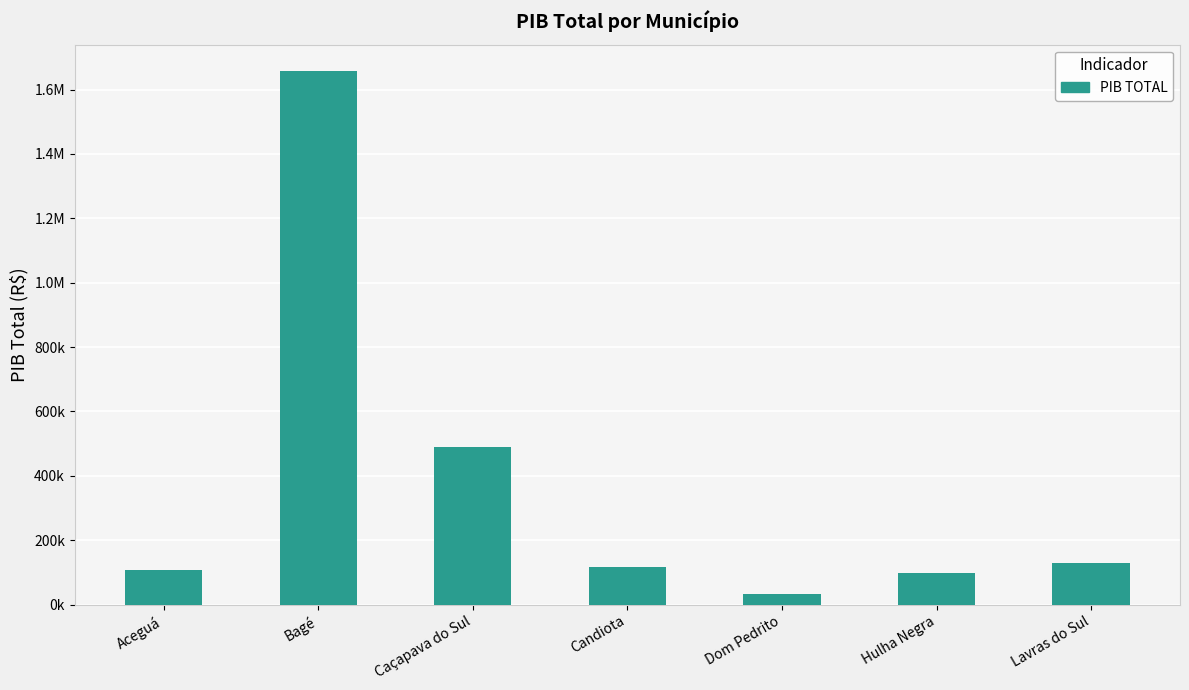

List the labels in order of value, largest first.

Bagé, Caçapava do Sul, Lavras do Sul, Candiota, Aceguá, Hulha Negra, Dom Pedrito